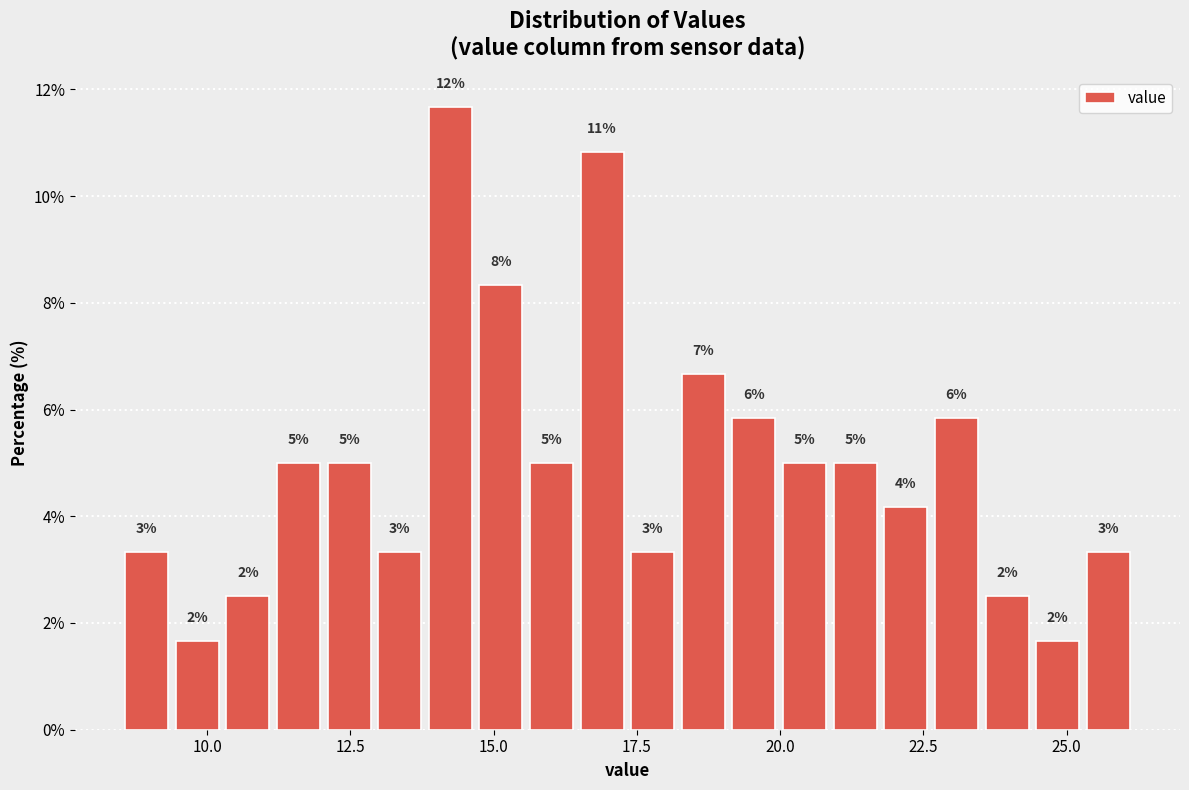

Around what value on the x-axis is the tallest bar? Give the approximate position of its centre, as read against the axis.

14.0